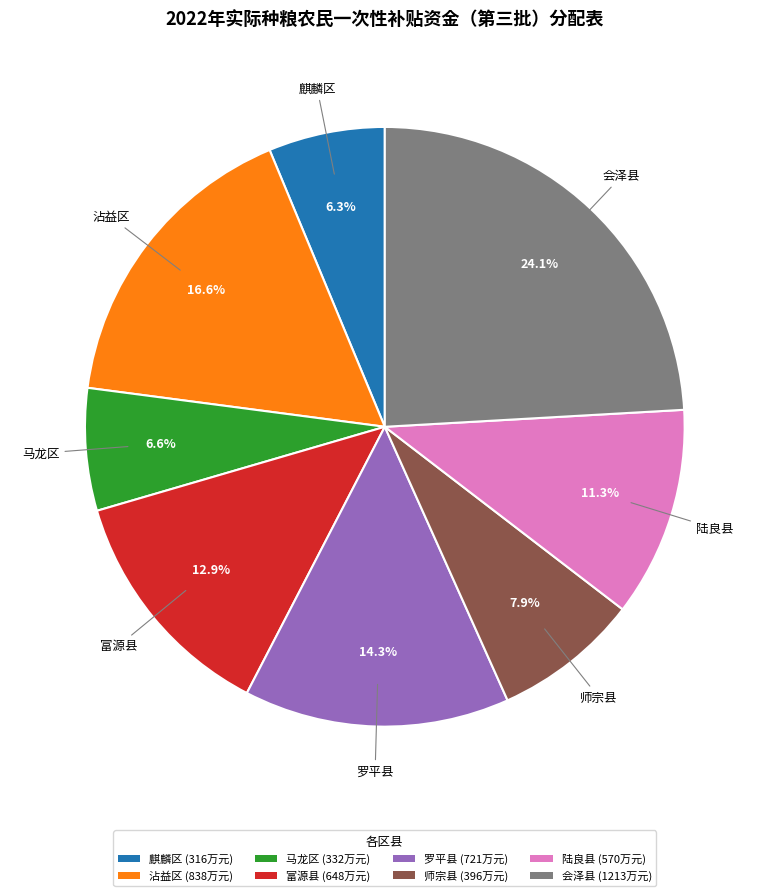

True or false: 麒麟区 accounts for 1% of the total.

False